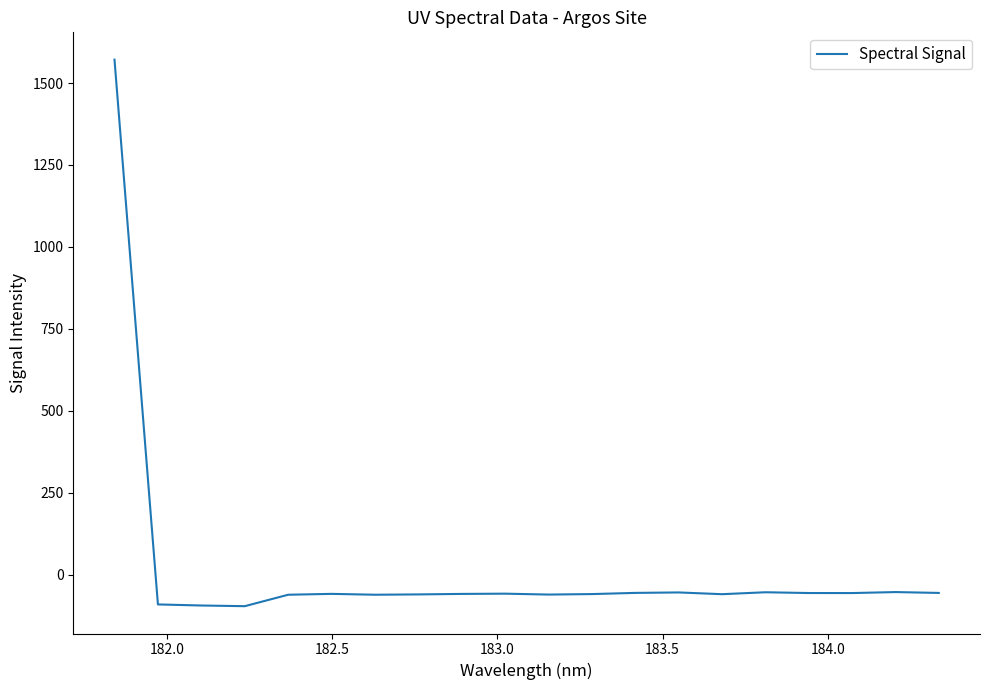

What is the difference between the maximum and minimum values?

1667.8